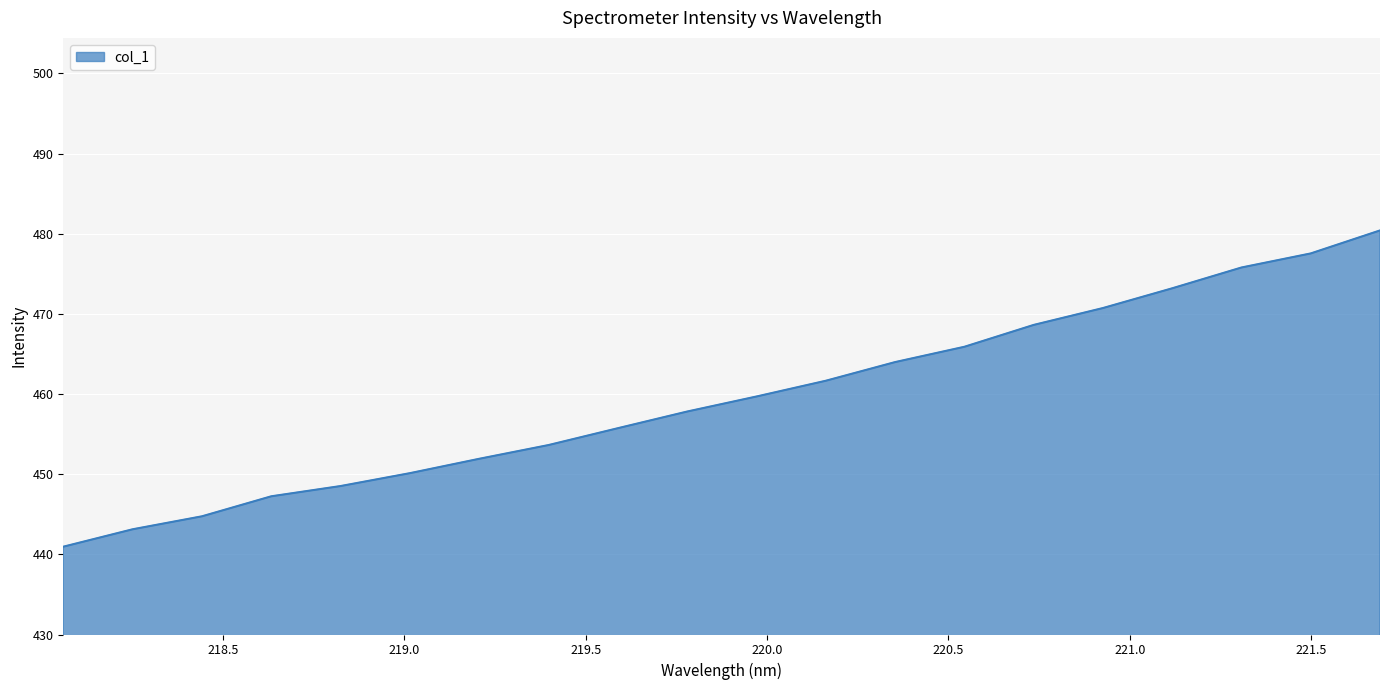

How many values are below 459?

10